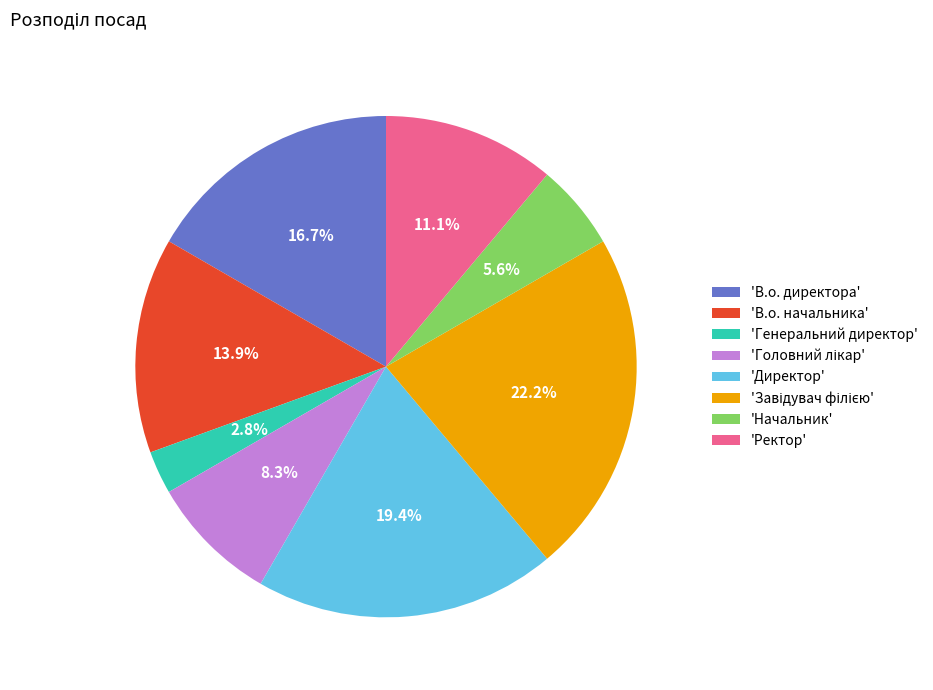

Does any single category account for the majority?

No